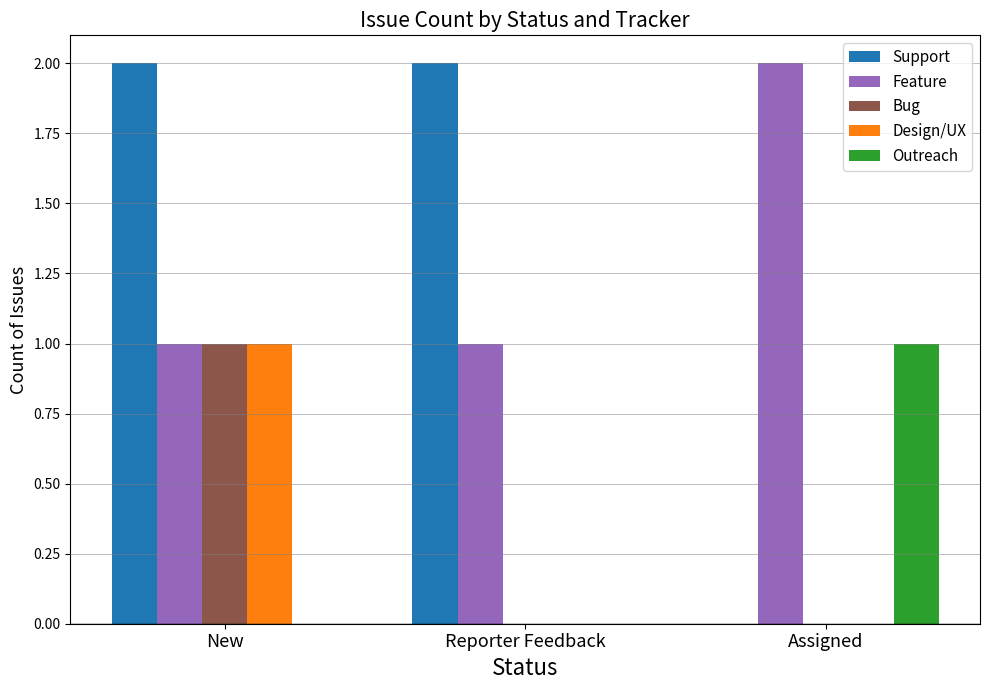

The value of Feature at New is 1. True or false?

True